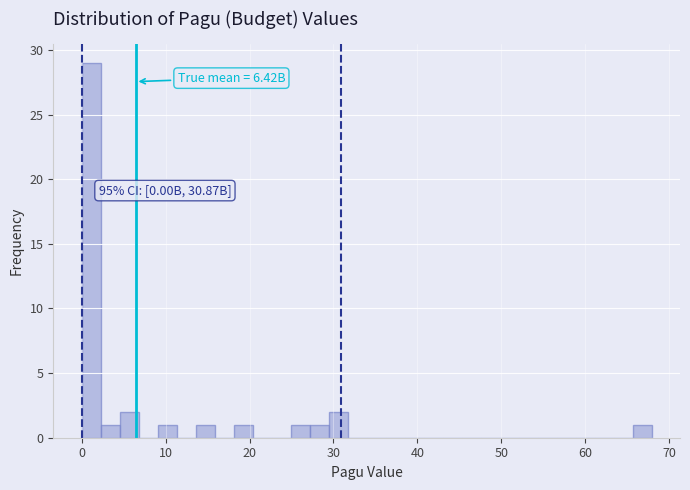

Around what value on the x-axis is the tallest bar? Give the approximate position of its centre, as read against the axis.

1